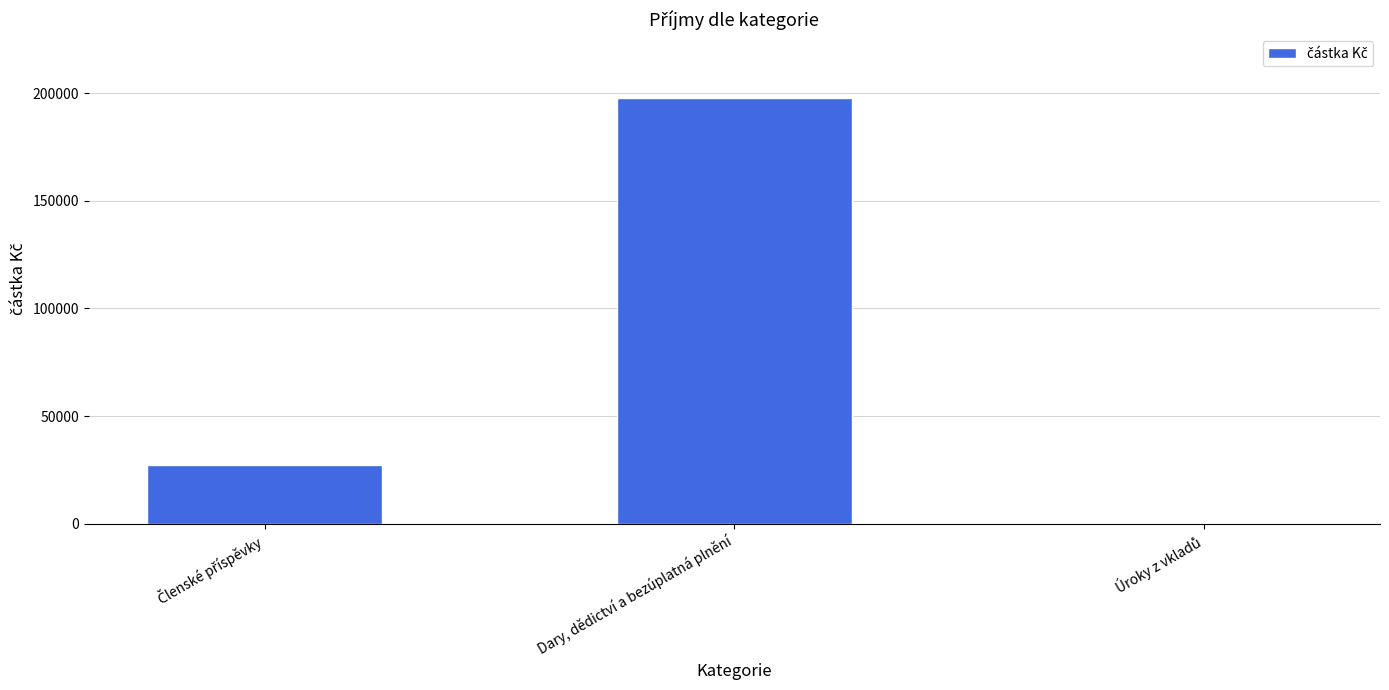

What is the maximum value shown in the chart?

197727